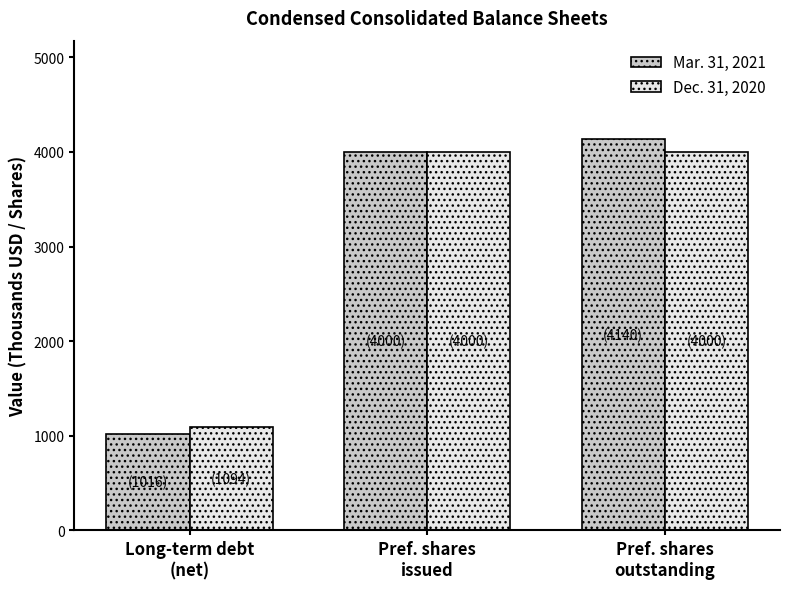

What is the difference between the highest and lowest values at Long-term debt
(net)?

78